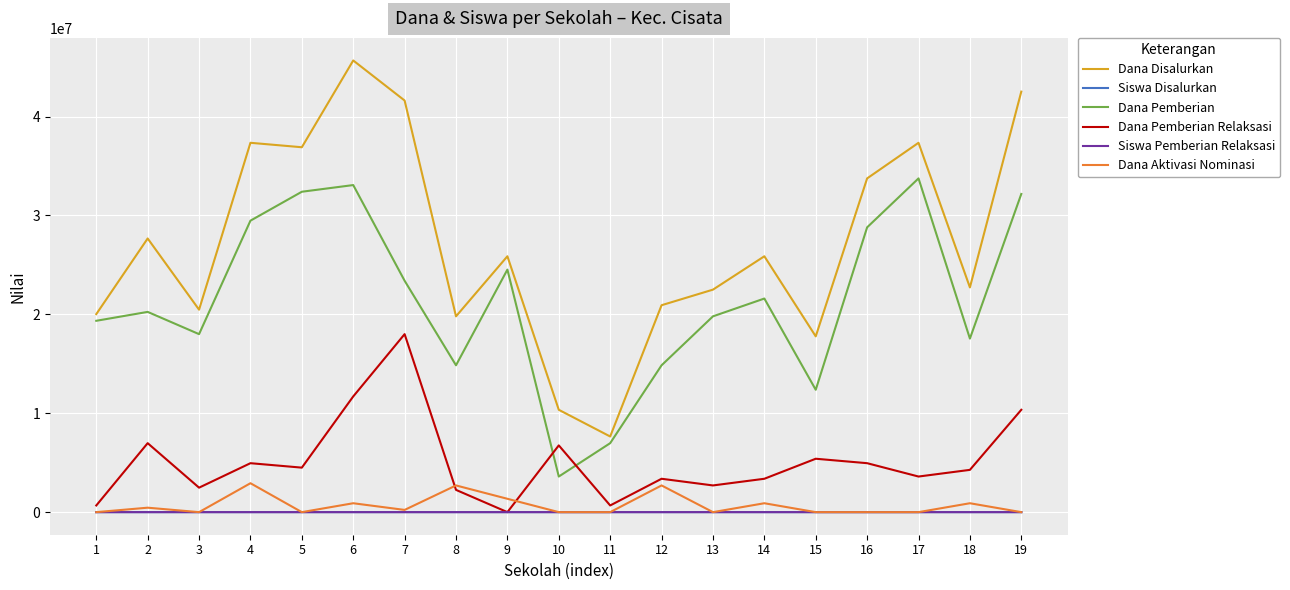

What are all the series names shown in the legend?

Dana Disalurkan, Siswa Disalurkan, Dana Pemberian, Dana Pemberian Relaksasi, Siswa Pemberian Relaksasi, Dana Aktivasi Nominasi